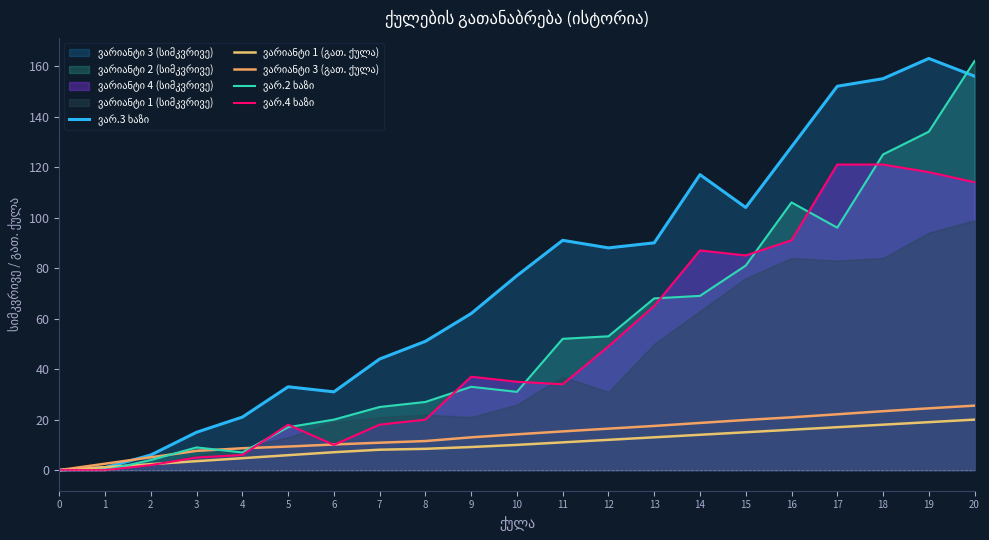

True or false: ვარიანტი 3 (გათ. ქულა) and ვარიანტი 1 (გათ. ქულა) intersect in this chart.

False